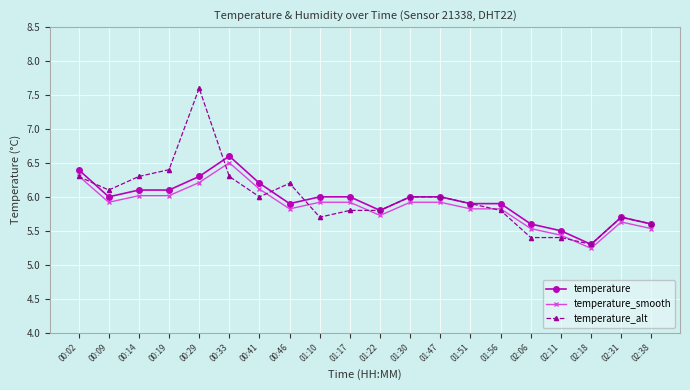

Is the value of temperature_alt at 01:17 greater than the value of temperature at 02:11?

Yes